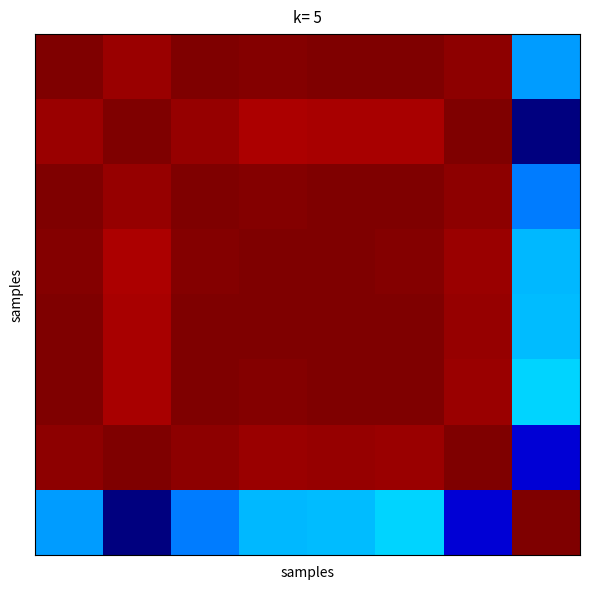

How many data points does each series have?

8